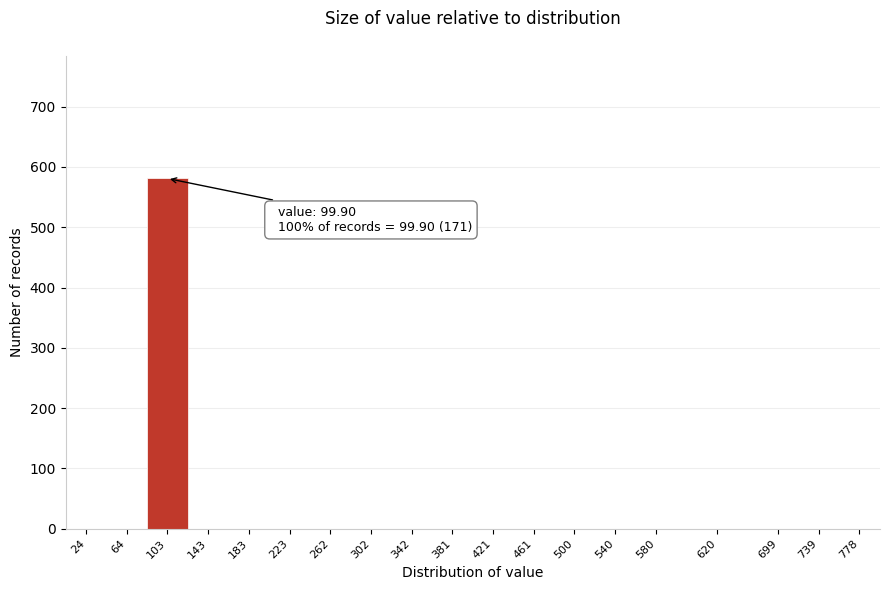

Reading left to right, list all the values displayed in this chart.

24=0	64=0	103=581	143=0	183=0	223=0	262=0	302=0	342=0	381=0	421=0	461=0	500=0	540=0	580=0	620=0	699=0	739=0	778=0